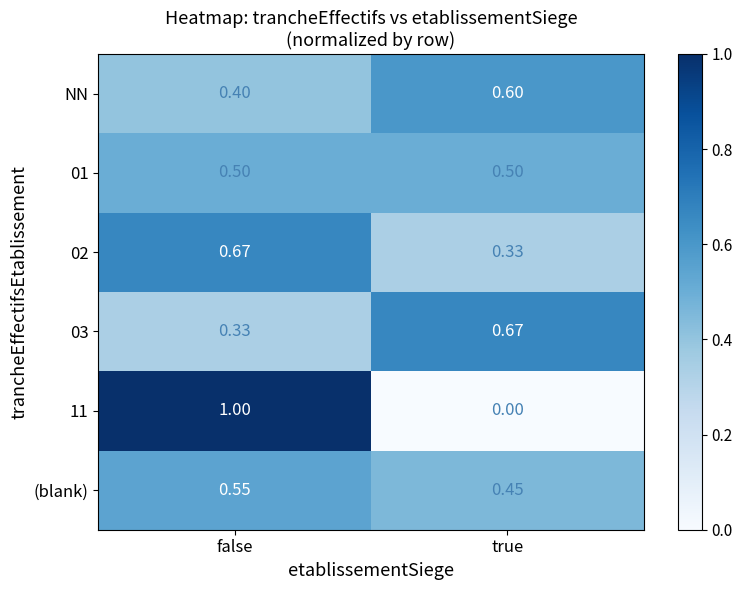

Which category has the highest value across all series?

false